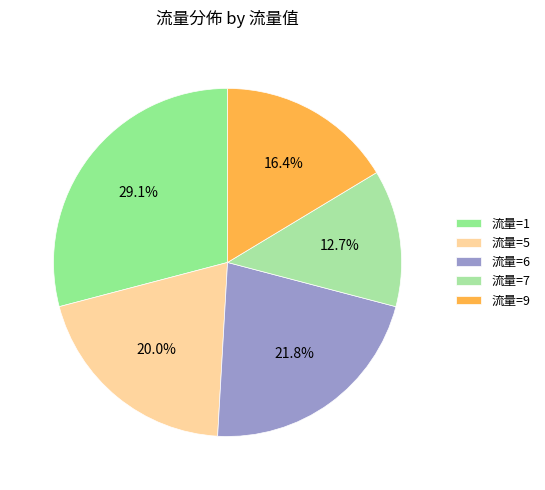

How many segments does this pie chart have?

5